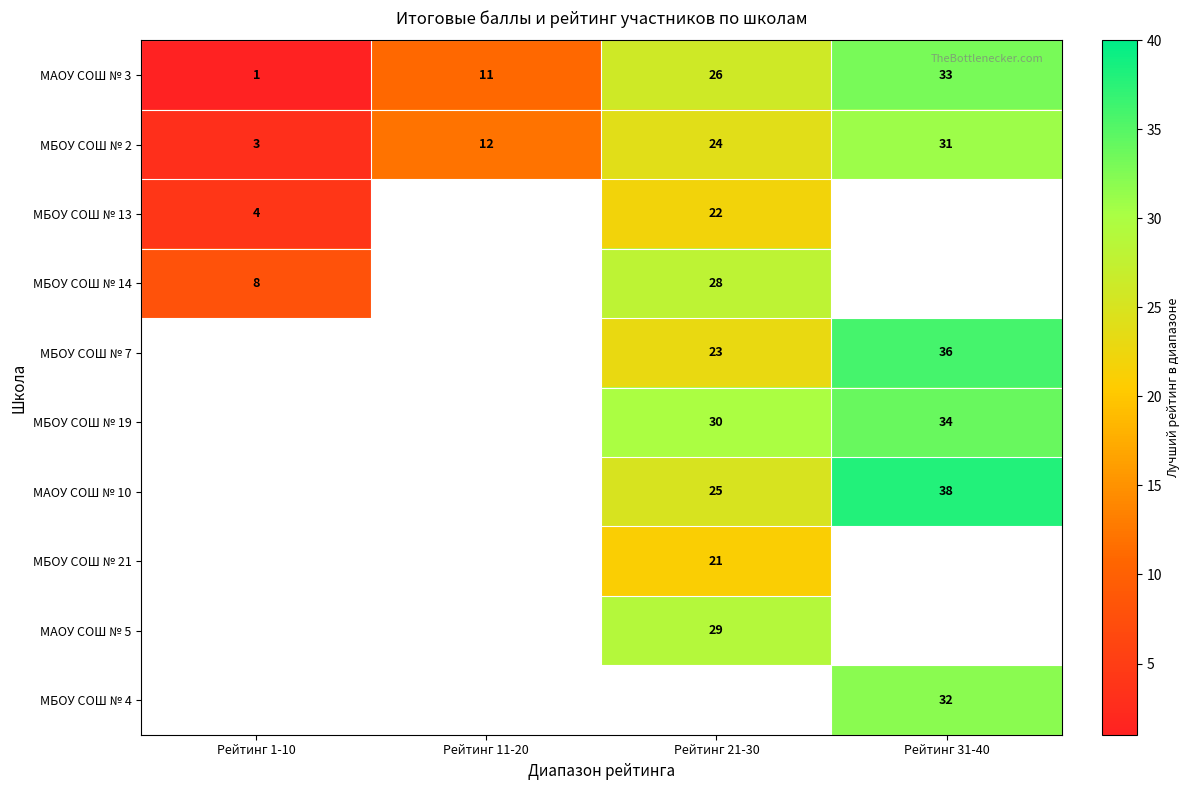

The value of МБОУ СОШ № 21 at Рейтинг 21-30 is 7. True or false?

False